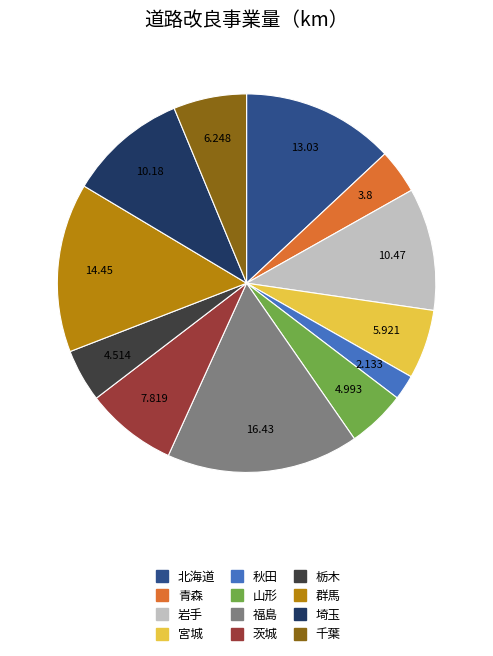

Which category has the smallest portion of the pie?

秋田